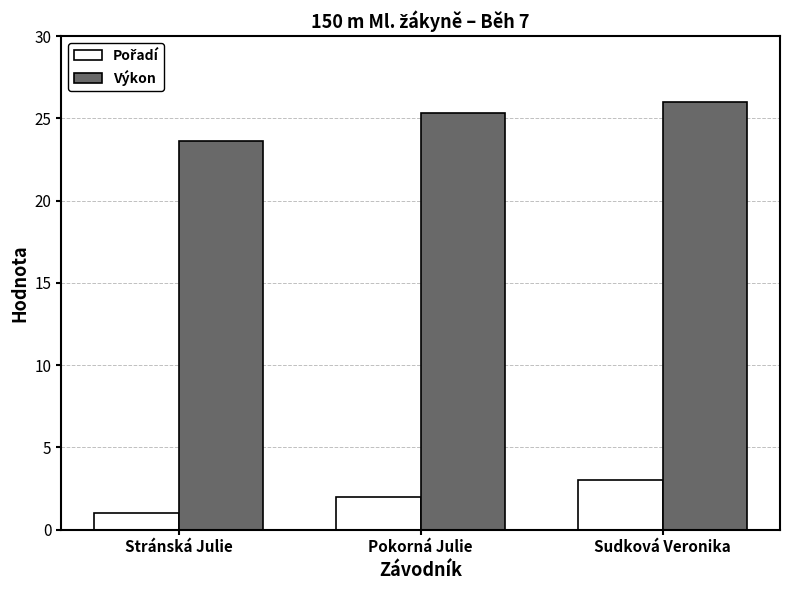

Which series has the largest total across all categories?

Výkon